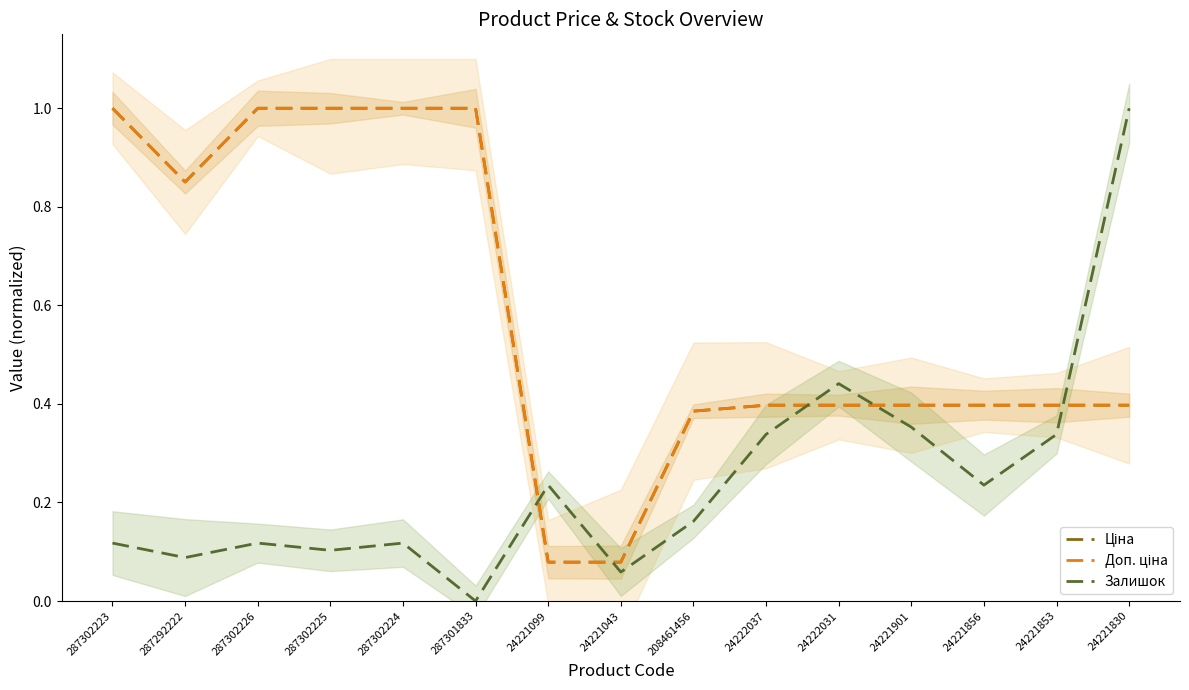

Which series changed the most between 287301833 and 24221901?

Ціна